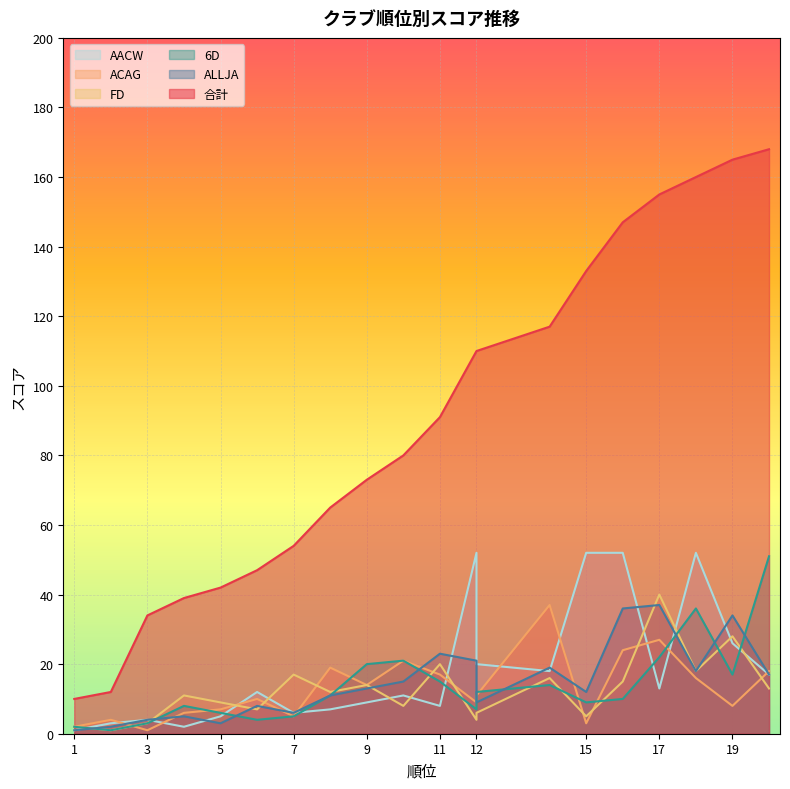

What is the difference between the maximum and minimum values in the 6D series?

50